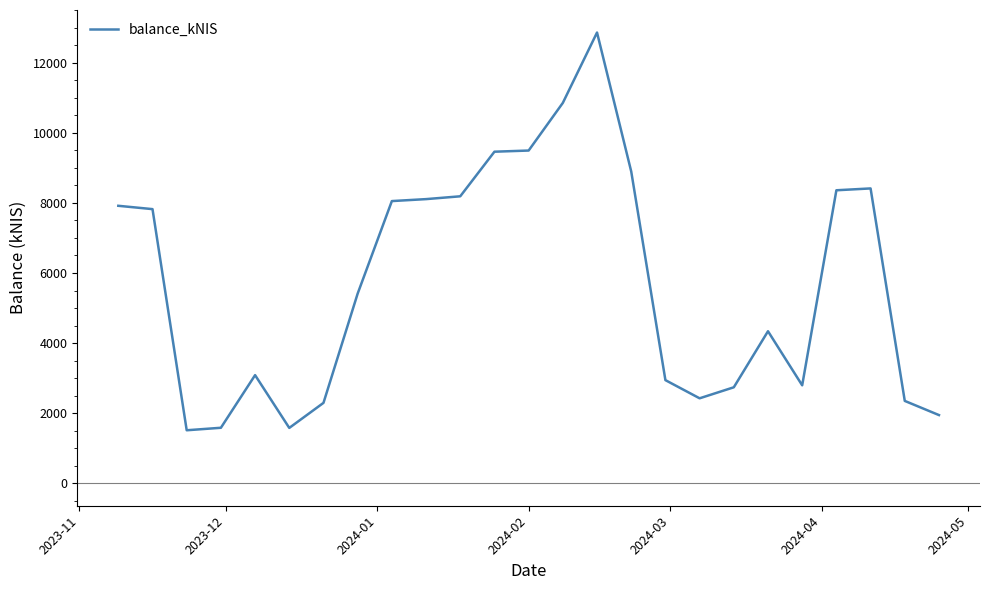

What is the difference between the maximum and minimum values?

11352.2